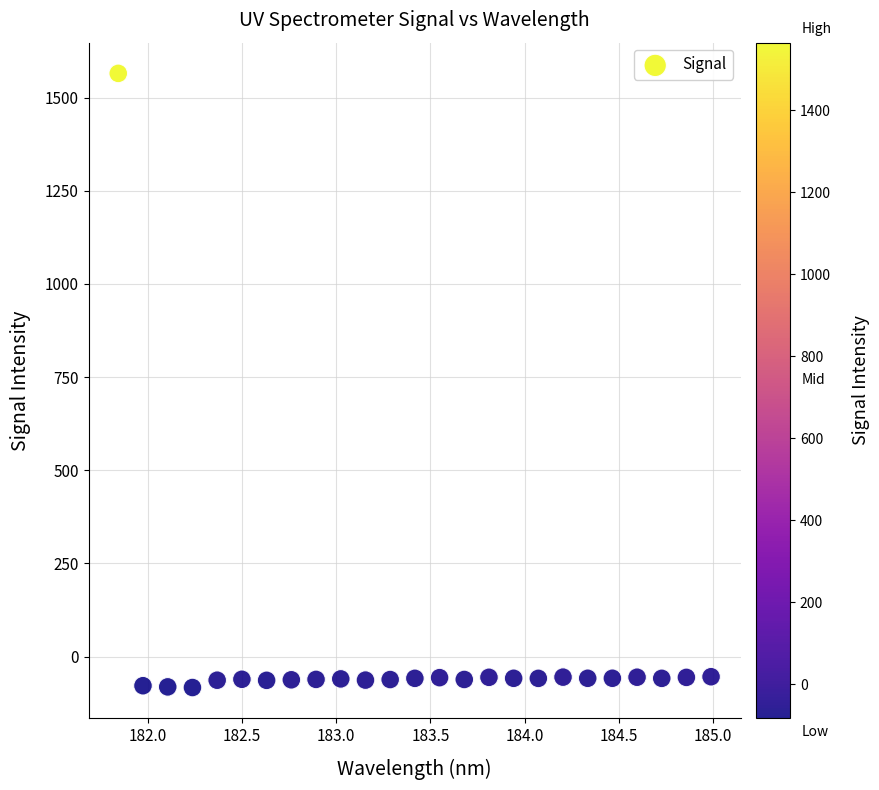

What is the range of Y values (max minus min)?

1648.3